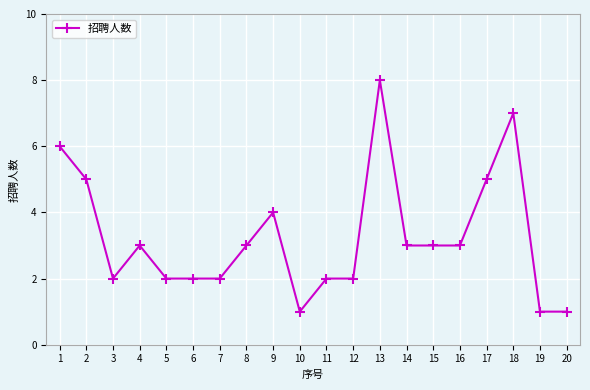

What is the average value?

3